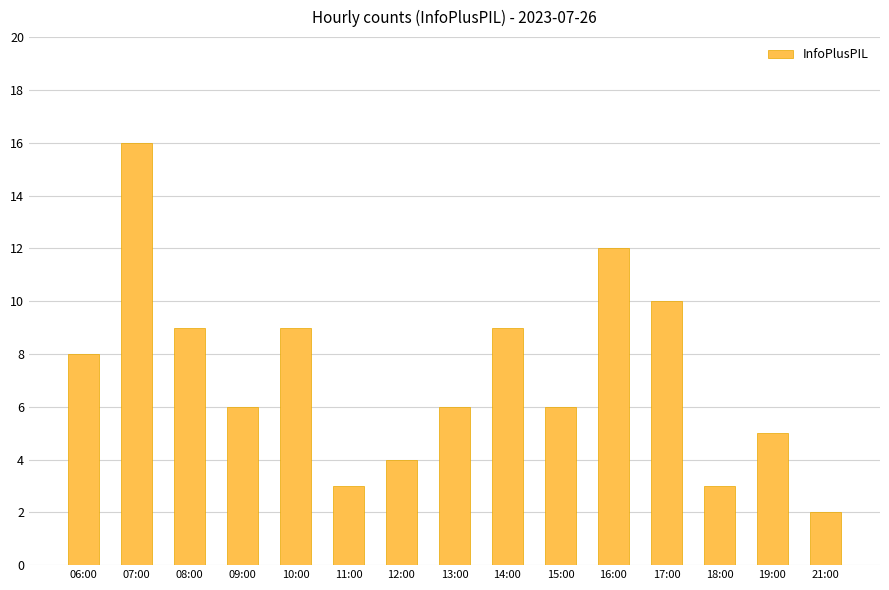

Reading left to right, list all the values displayed in this chart.

8	16	9	6	9	3	4	6	9	6	12	10	3	5	2